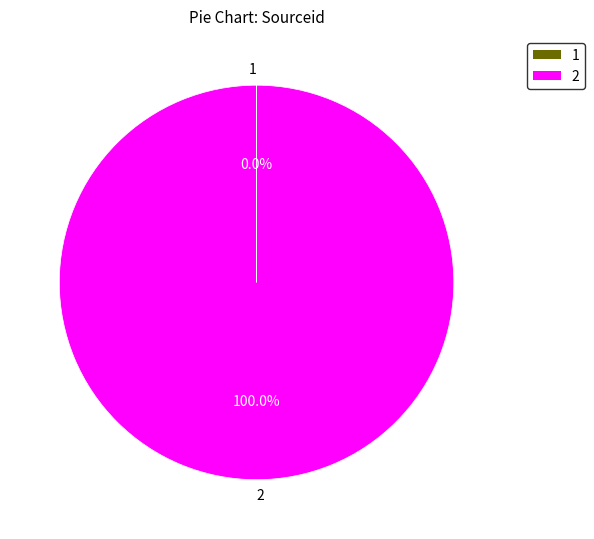

Which slice is the largest?

2